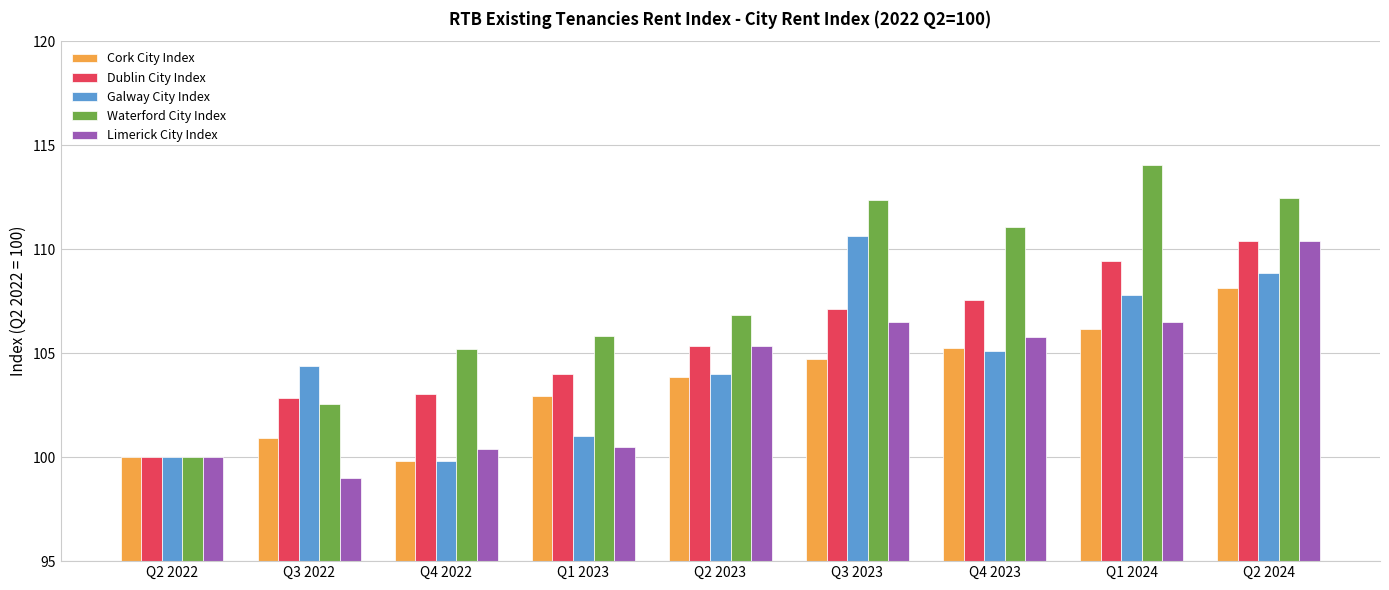

What is the difference between the Limerick City Index values at Q2 2022 and Q1 2024?

6.5